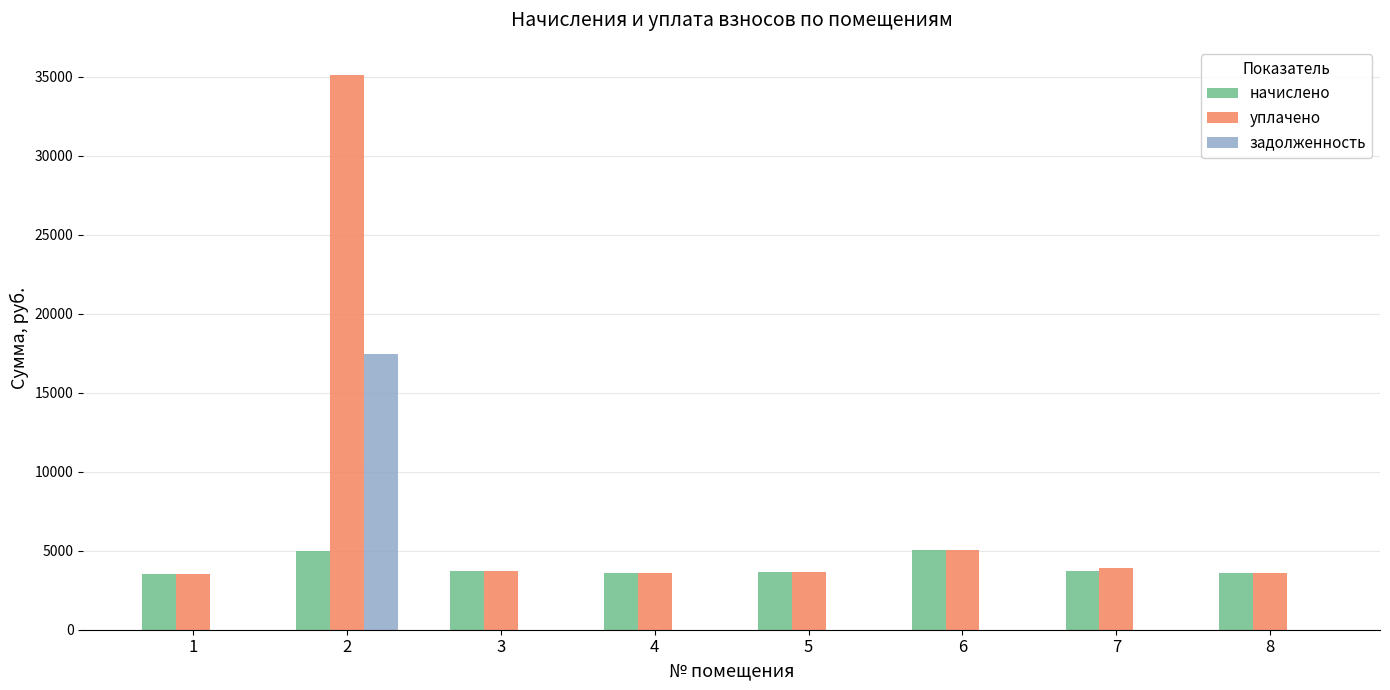

What is the sum of the уплачено values at 5 and 4?

7220.2